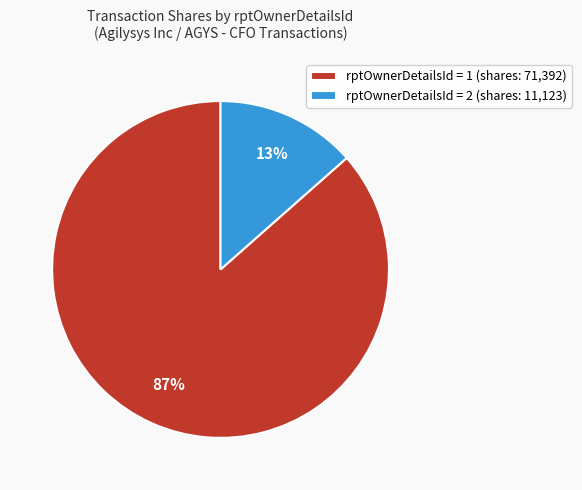

What is the majority slice?

rptOwnerDetailsId = 1 (shares: 71,392)